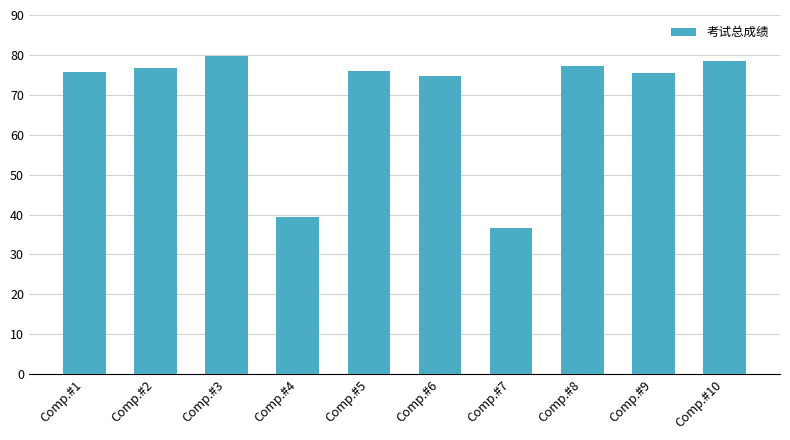

Count the number of data series in this chart.

1